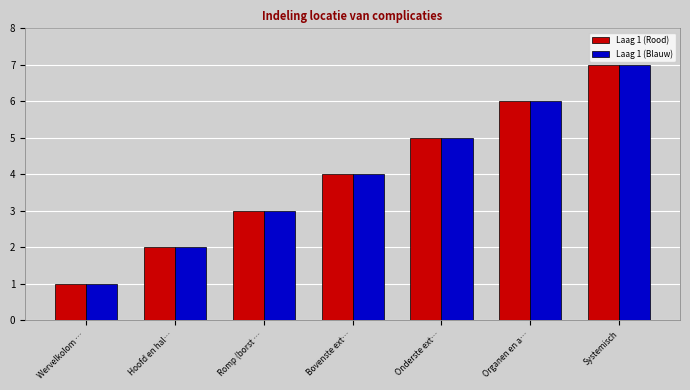

Which category has the lowest value across all series?

Wervelkolom …